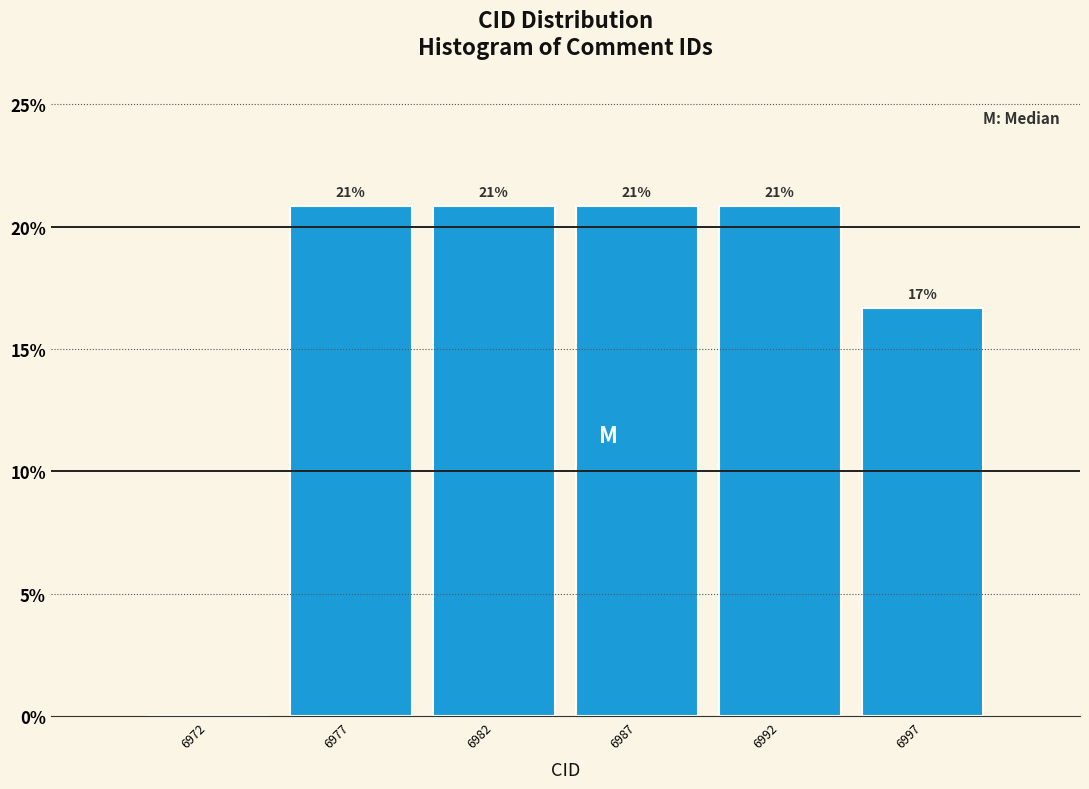

Are the bars horizontal?

No